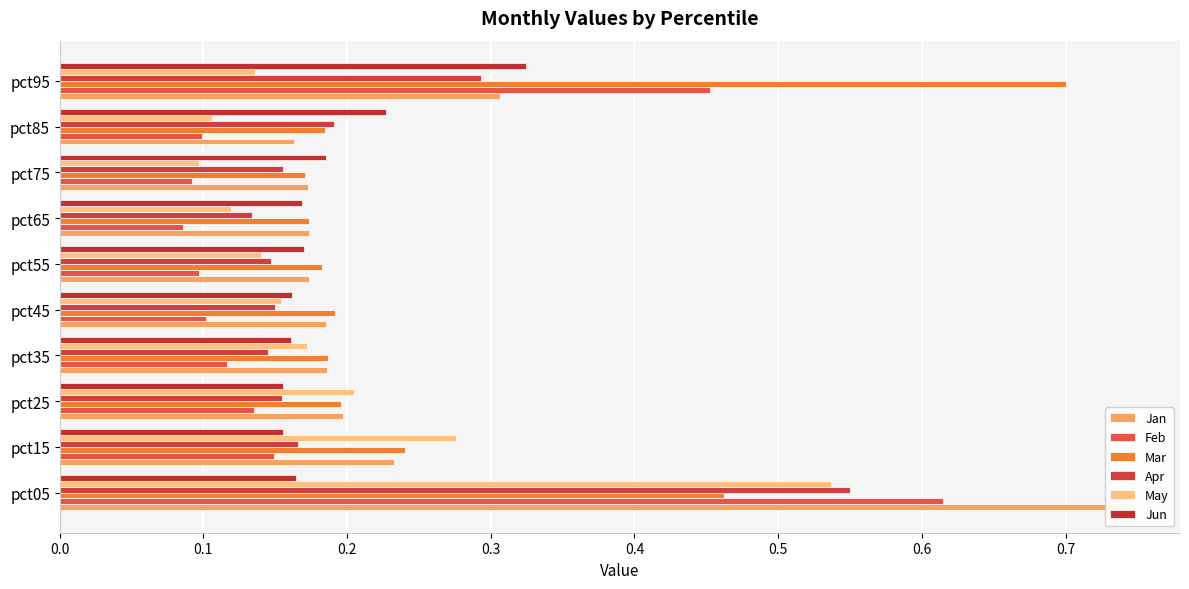

How many bars are there in each group?

6